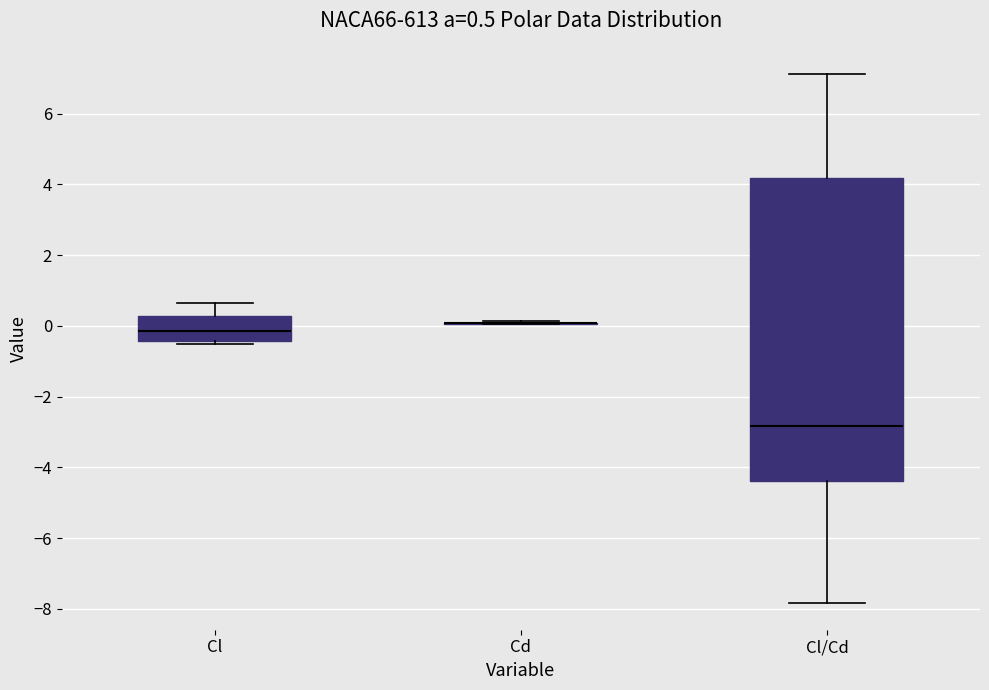

Comparing the boxes themselves (not the whiskers), which one is the tallest?

Cl/Cd